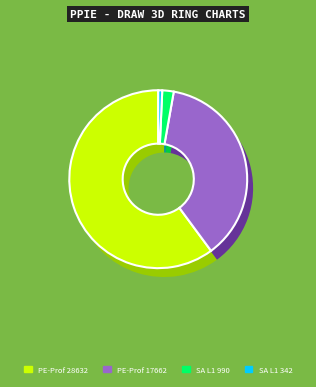

Which category has the smallest portion of the pie?

Student Assistant Level 1 (342)